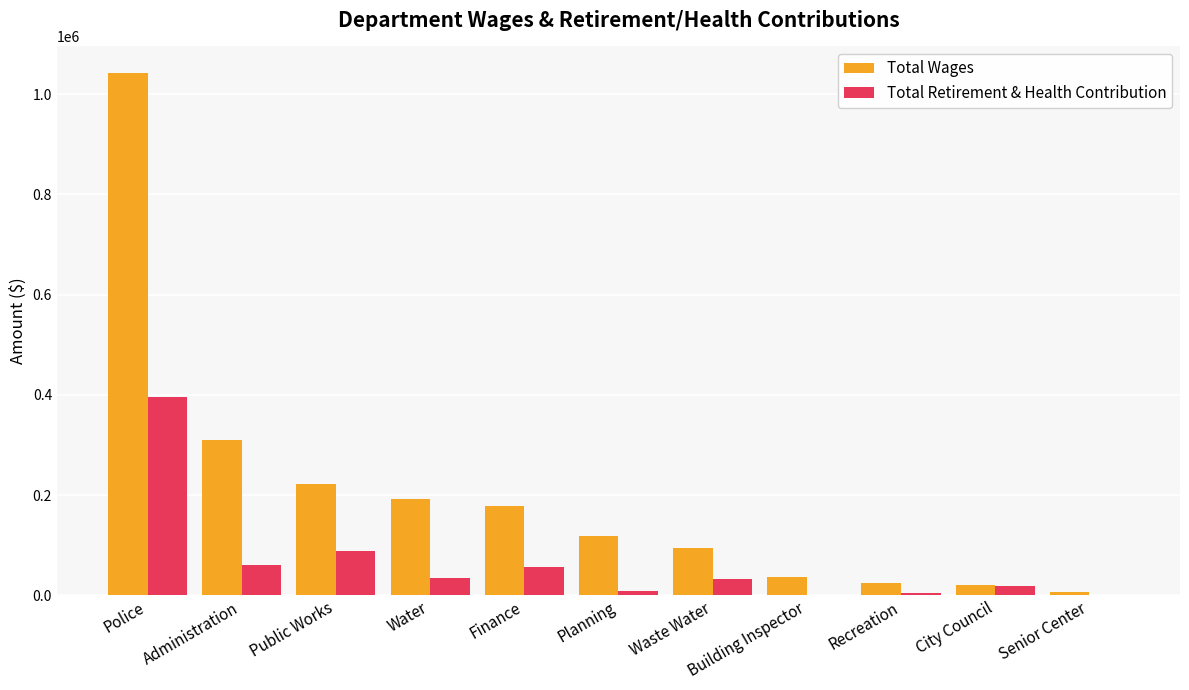

The Total Wages series shows 1042961 at Police. True or false?

True